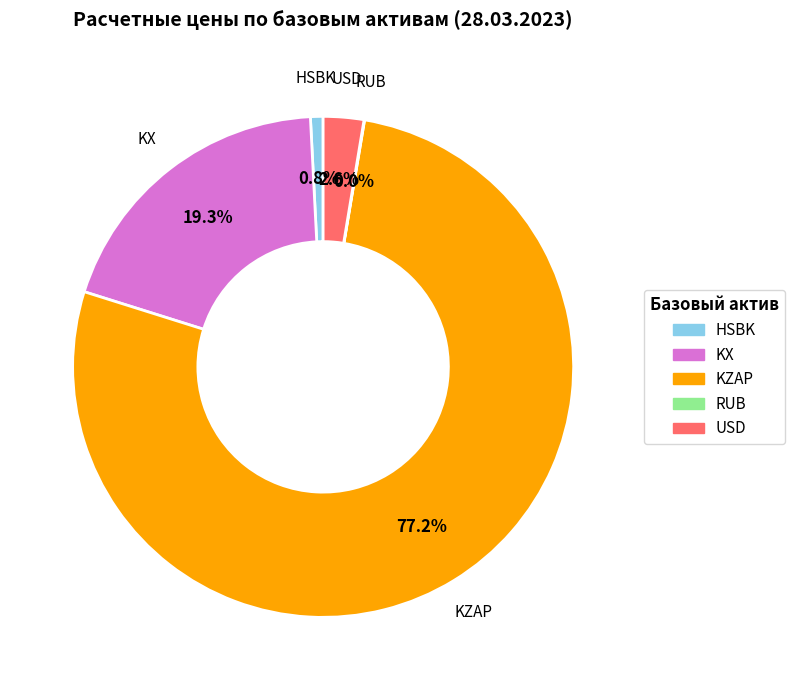

Does any single category account for the majority?

Yes